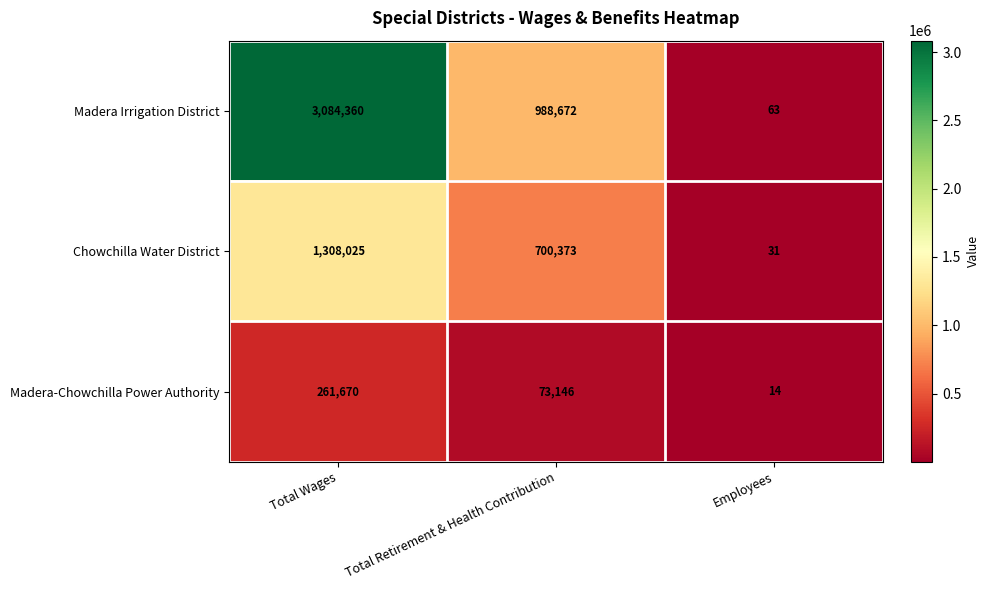

What is the total value across all series at Employees?

108